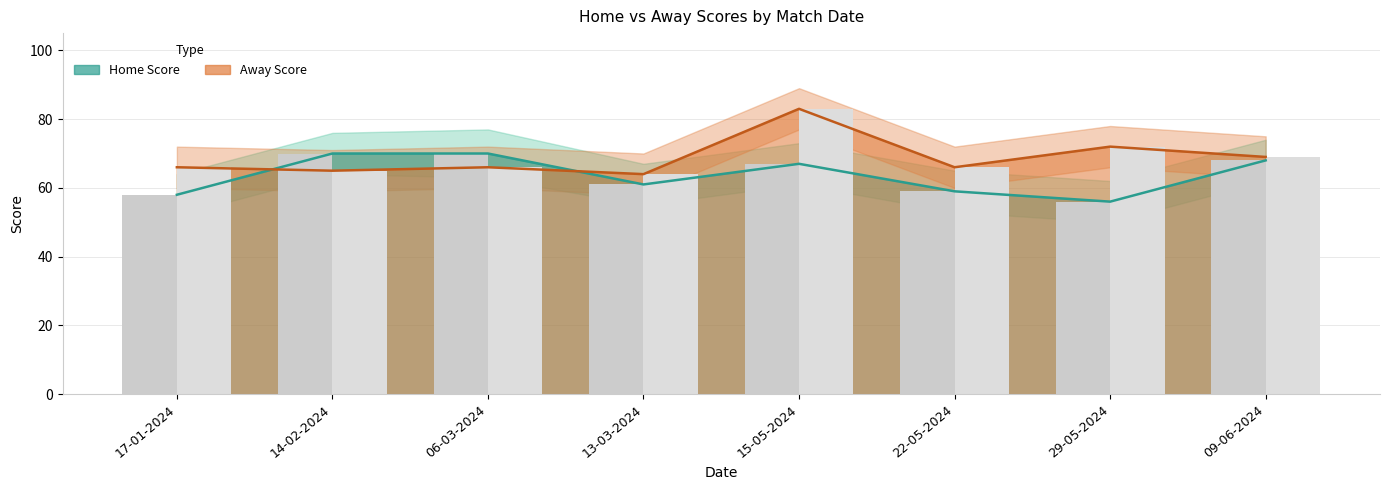

Between 22-05-2024 and 06-03-2024, which is larger?

06-03-2024